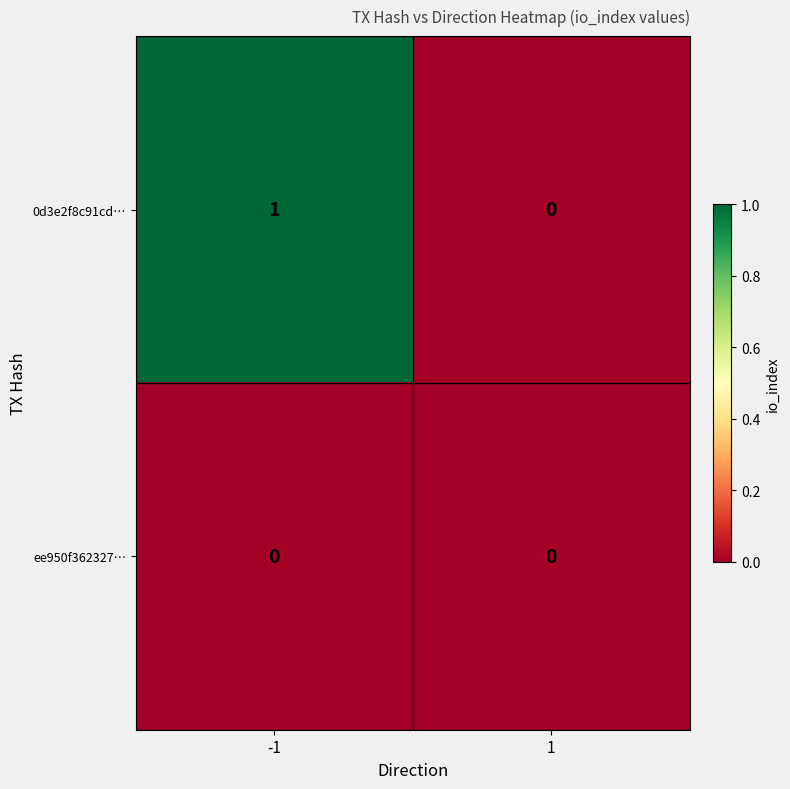

Reading left to right, list all the values displayed in this chart.

0d3e2f8c91cd…: -1=1	1=0
ee950f362327…: -1=0	1=0